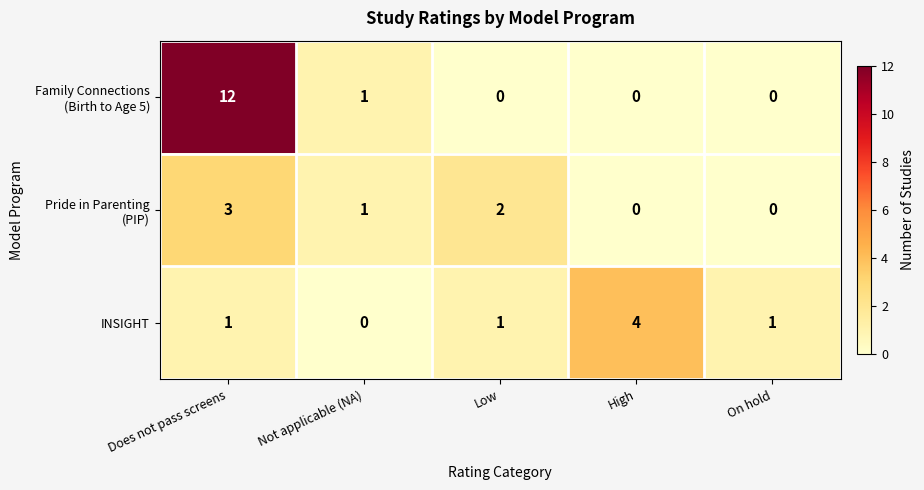

At which category is the sum across all series the highest?

Does not pass screens